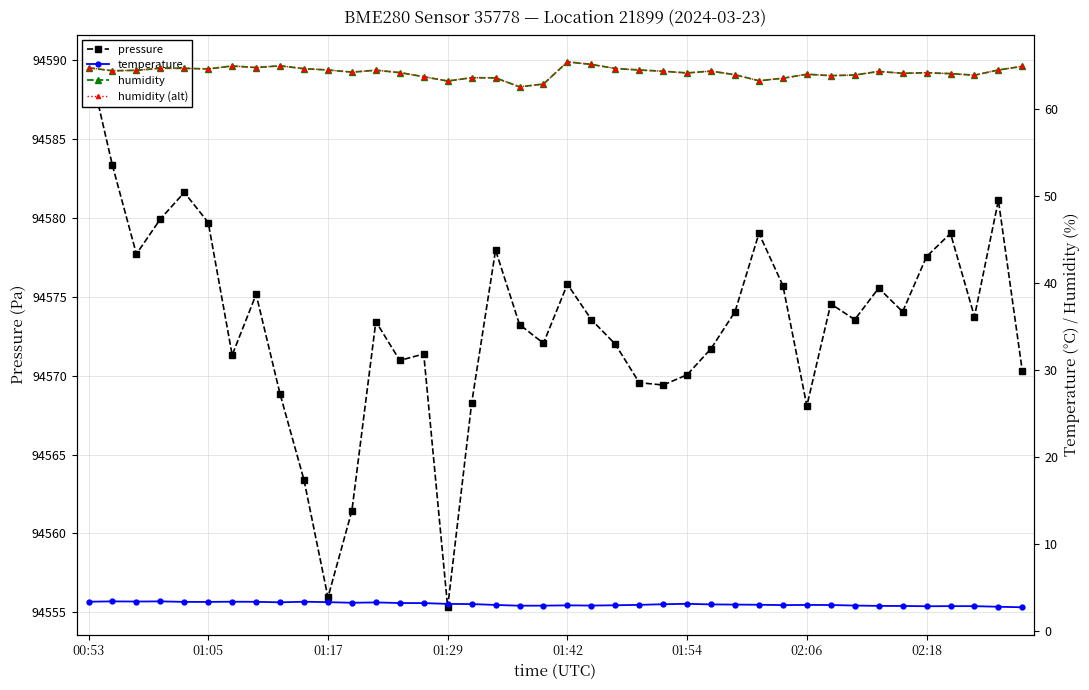

True or false: pressure and humidity cross at least once.

False